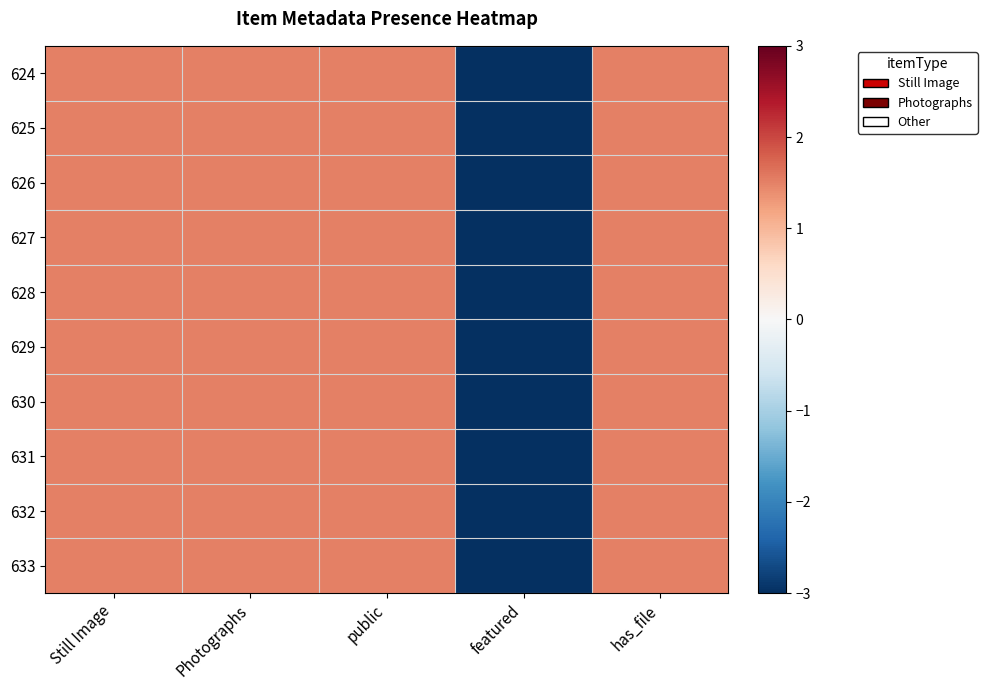

Reading left to right, transcribe all the data shown in this chart.

624: Still Image=1.5	Photographs=1.5	public=1.5	featured=-6.0	has_file=1.5
625: Still Image=1.5	Photographs=1.5	public=1.5	featured=-6.0	has_file=1.5
626: Still Image=1.5	Photographs=1.5	public=1.5	featured=-6.0	has_file=1.5
627: Still Image=1.5	Photographs=1.5	public=1.5	featured=-6.0	has_file=1.5
628: Still Image=1.5	Photographs=1.5	public=1.5	featured=-6.0	has_file=1.5
629: Still Image=1.5	Photographs=1.5	public=1.5	featured=-6.0	has_file=1.5
630: Still Image=1.5	Photographs=1.5	public=1.5	featured=-6.0	has_file=1.5
631: Still Image=1.5	Photographs=1.5	public=1.5	featured=-6.0	has_file=1.5
632: Still Image=1.5	Photographs=1.5	public=1.5	featured=-6.0	has_file=1.5
633: Still Image=1.5	Photographs=1.5	public=1.5	featured=-6.0	has_file=1.5